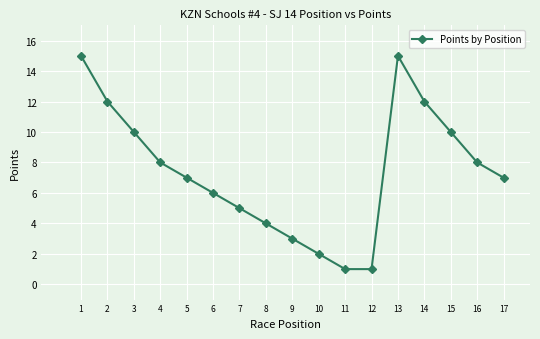

What is the difference between the second highest and second lowest values?

14